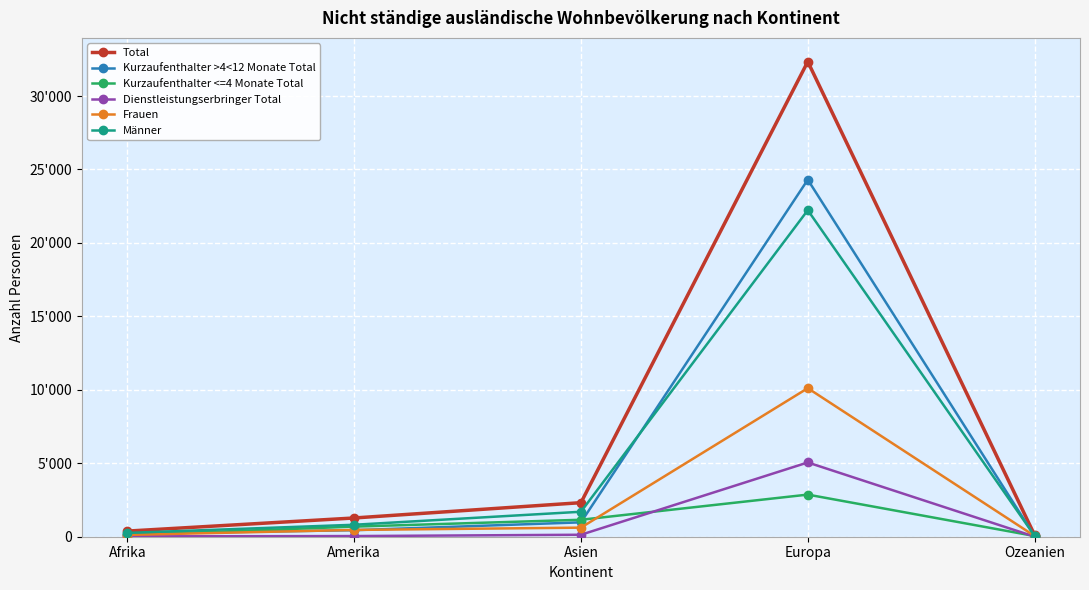

What is the label of the 1st point from the right?

Ozeanien